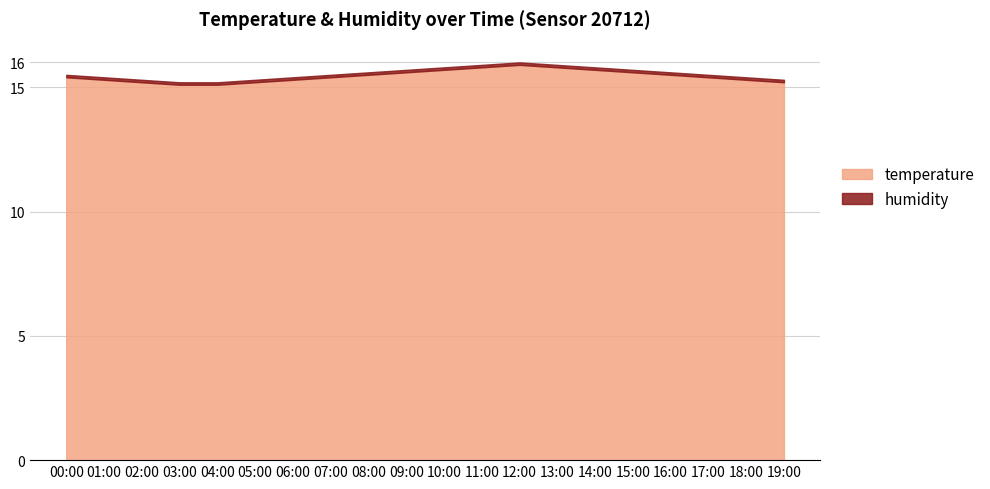

At which category is the sum across all series the highest?

12:00